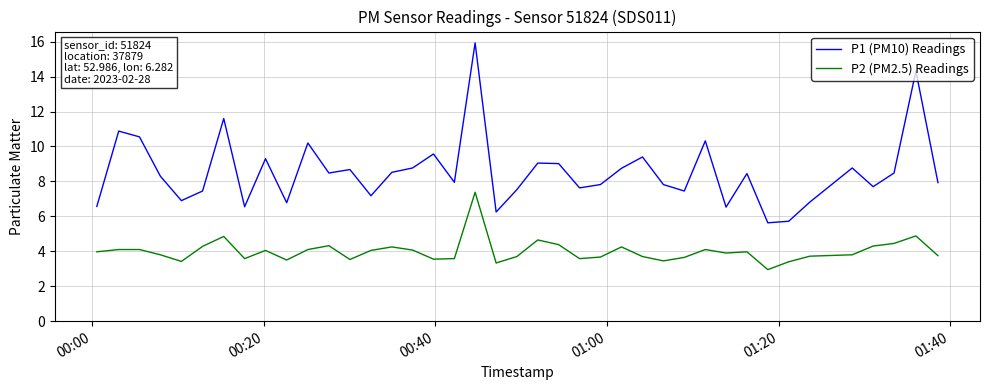

Which series has the largest total across all categories?

P1 (PM10) Readings